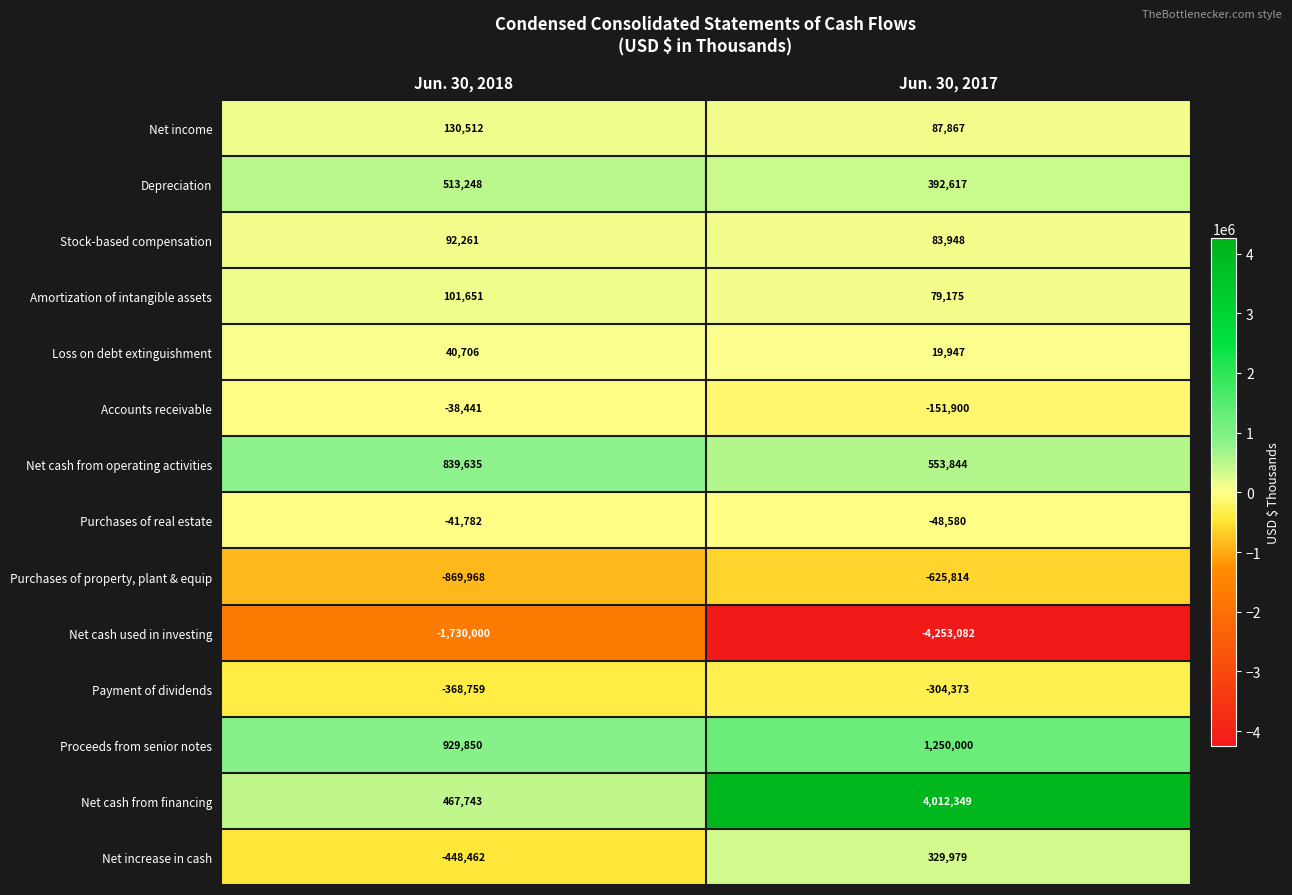

What is the average value of the Net income series?

109190